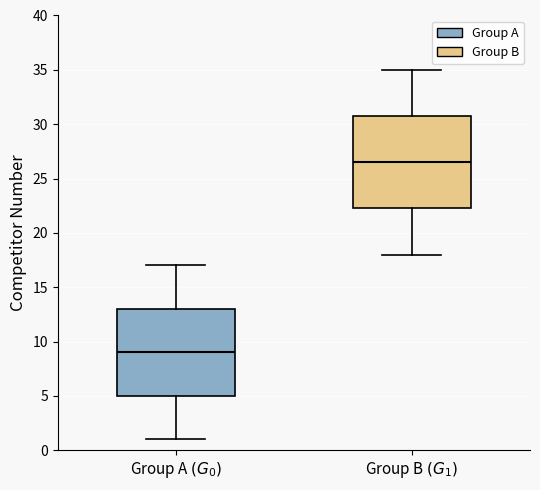

Reading left to right, read every box against the y-axis: the position of its median line, the range the box covers, and the ends of its whiskers. The values are not printed on the chart, so give them approximately, as read against the axis.

Group A $(G_0)$: median 9.0, box 5.0 to 13.0, whiskers 1.0 to 17.0
Group B $(G_1)$: median 26.5, box 22.5 to 31.0, whiskers 18.0 to 35.0